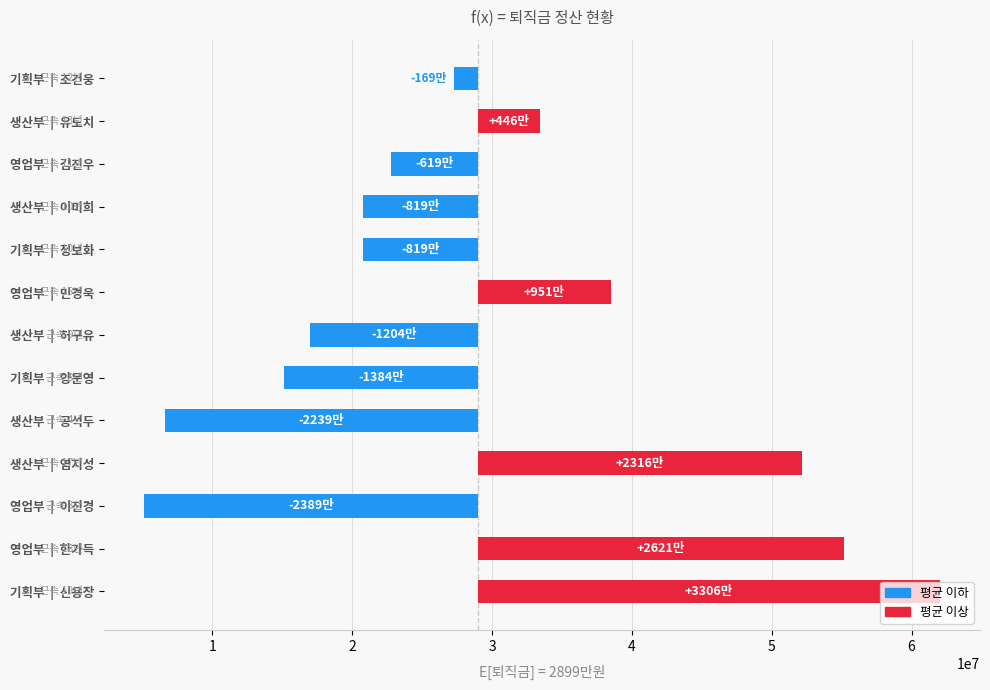

What is the change in value from 기획부 | 신용장 to 영업부 | 김진우?

-39250000.0